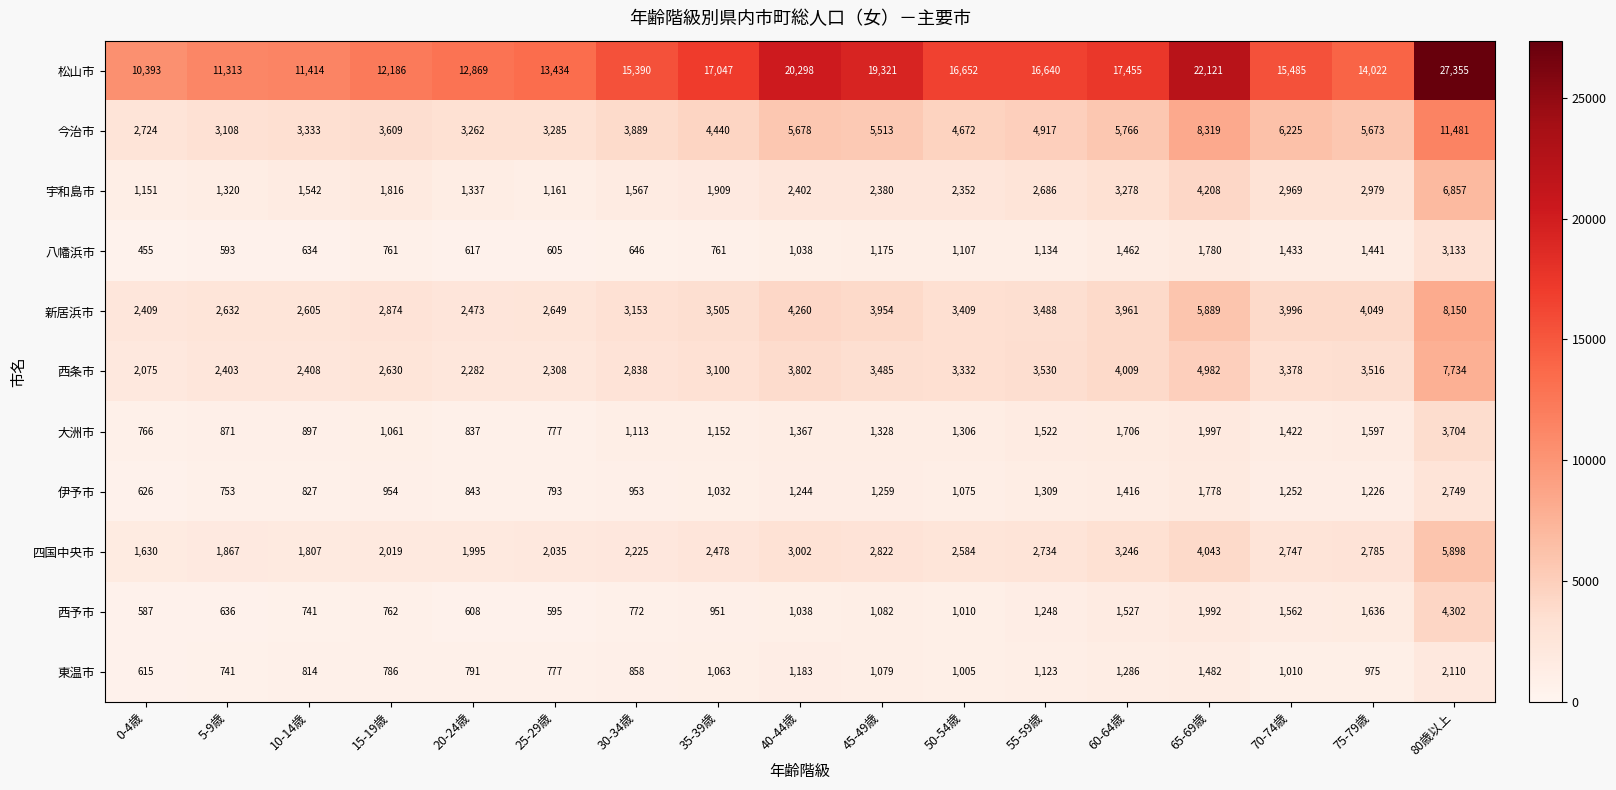

What is the difference between the maximum and second lowest values in the 東温市 series?

1369